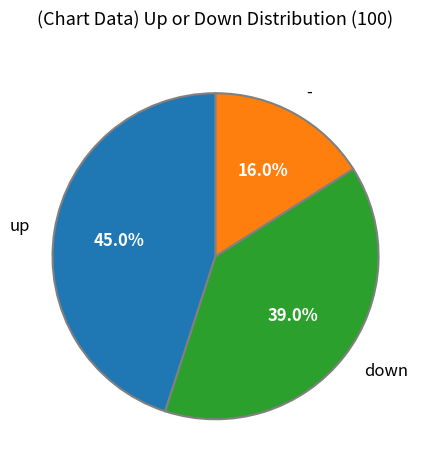

Is there a majority slice in this chart?

No